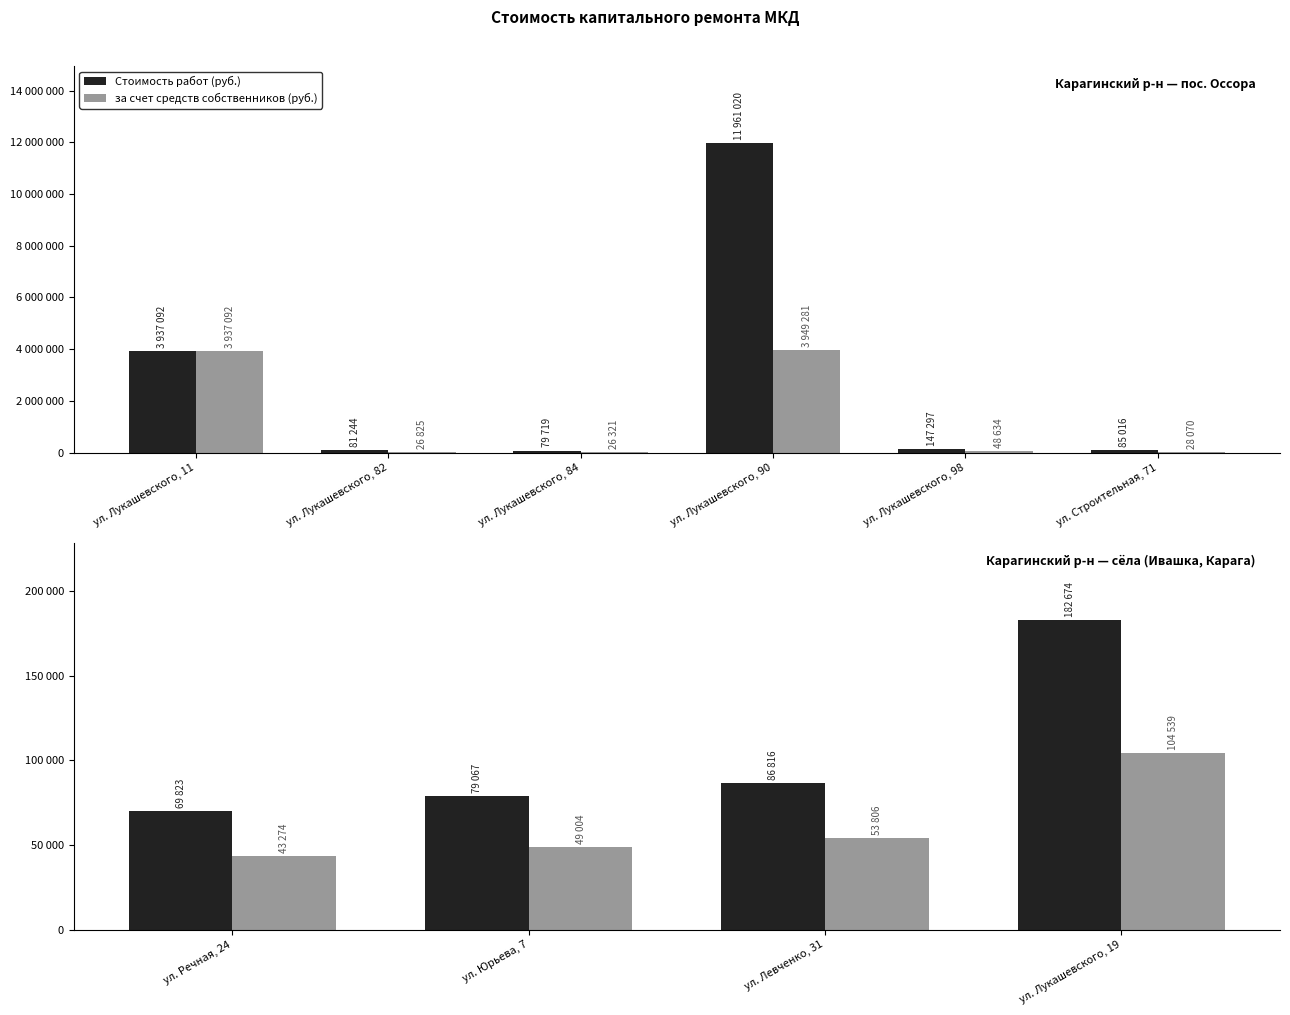

Between ул. Юрьева, 7 and ул. Лукашевского, 19, which series saw the biggest shift?

Стоимость работ (руб.)